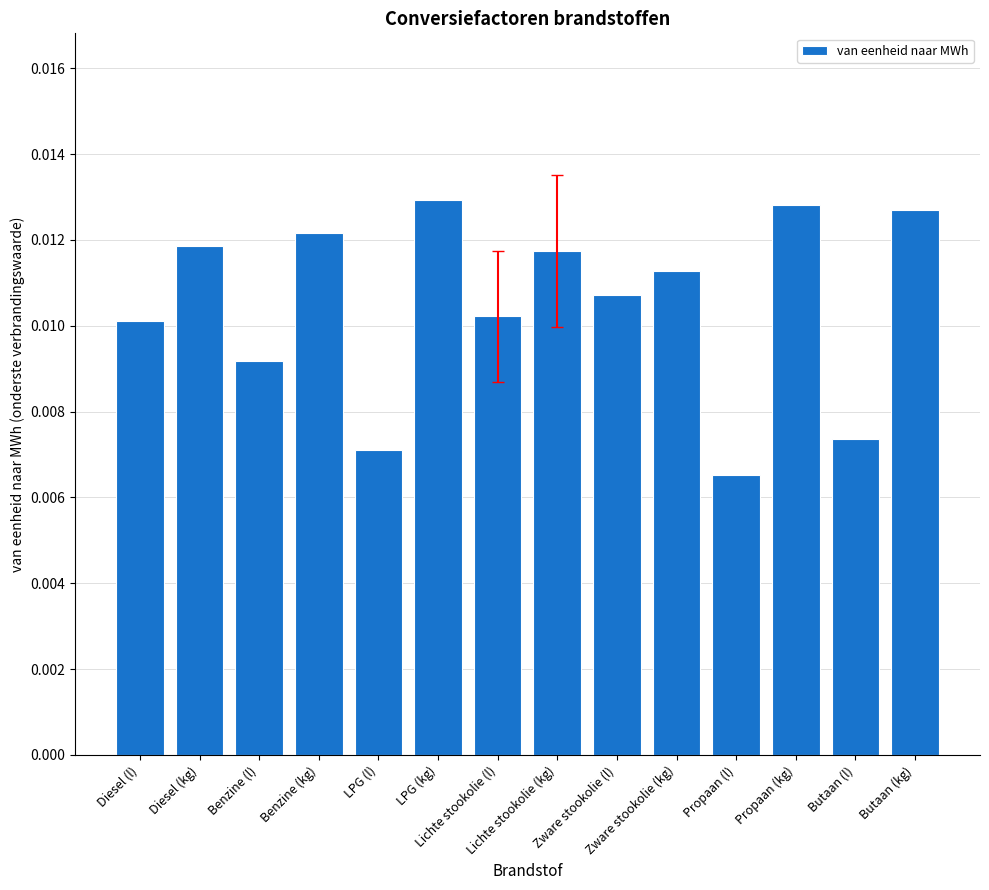

Count the values in the range 0 to 1.

14